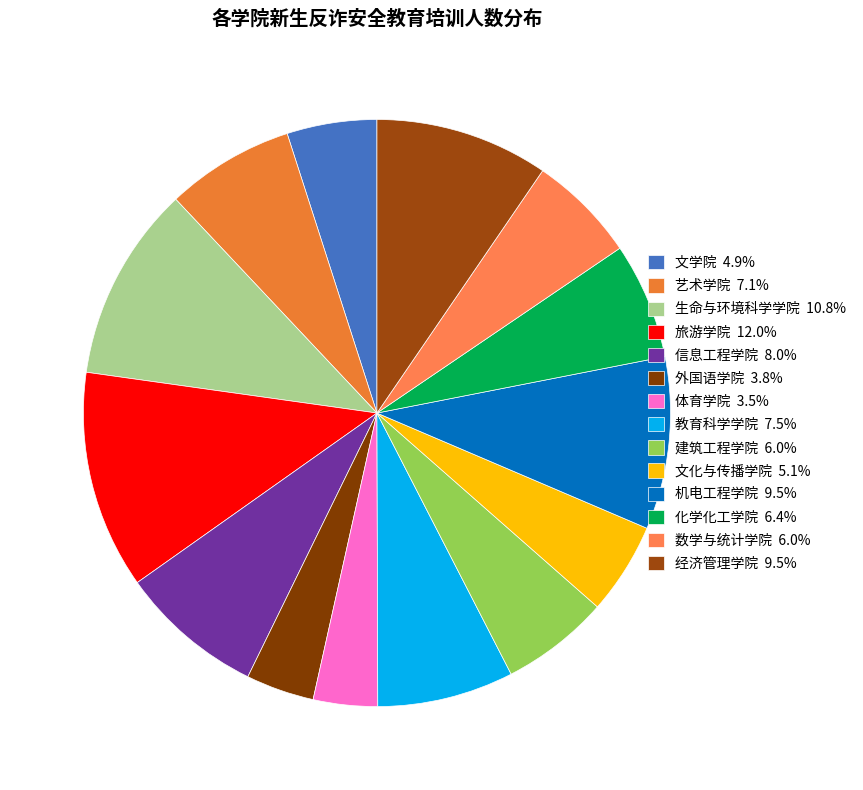

To the nearest percent, what is the combined percentage of 化学化工学院 and 经济管理学院?

16%